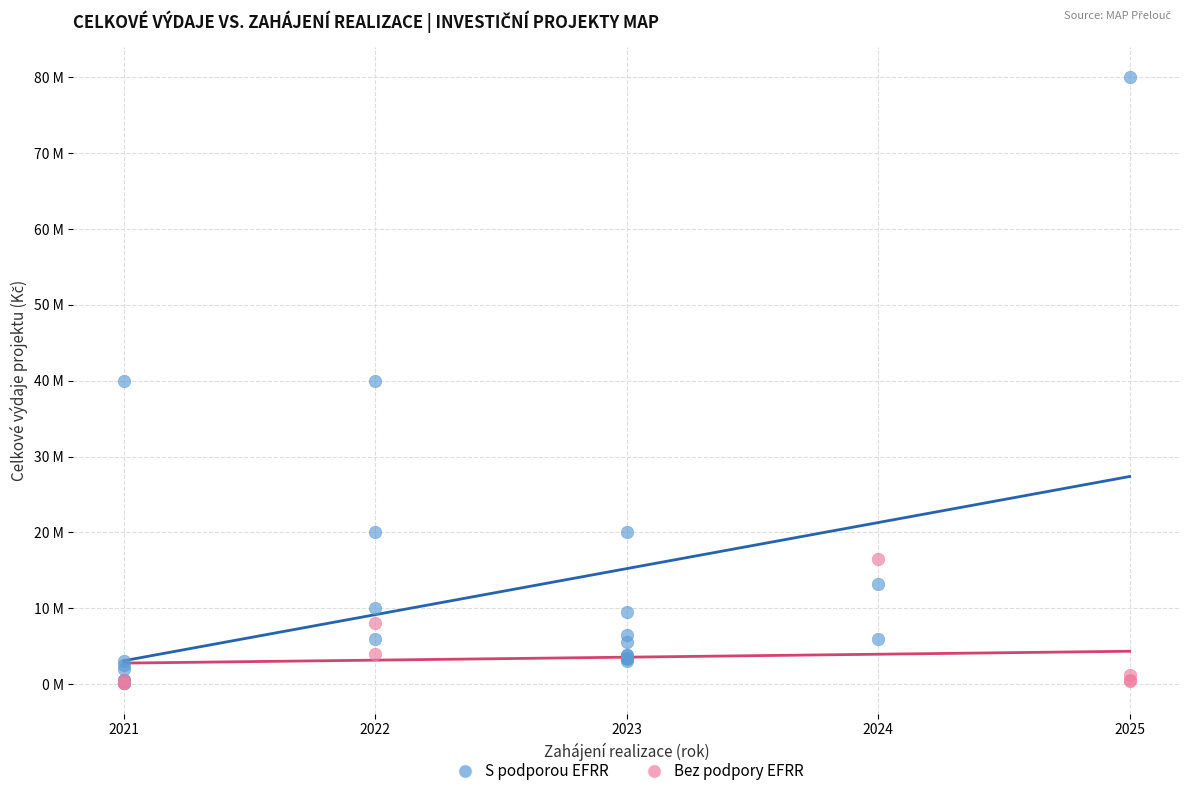

Which series contains the highest Y value?

S podporou EFRR